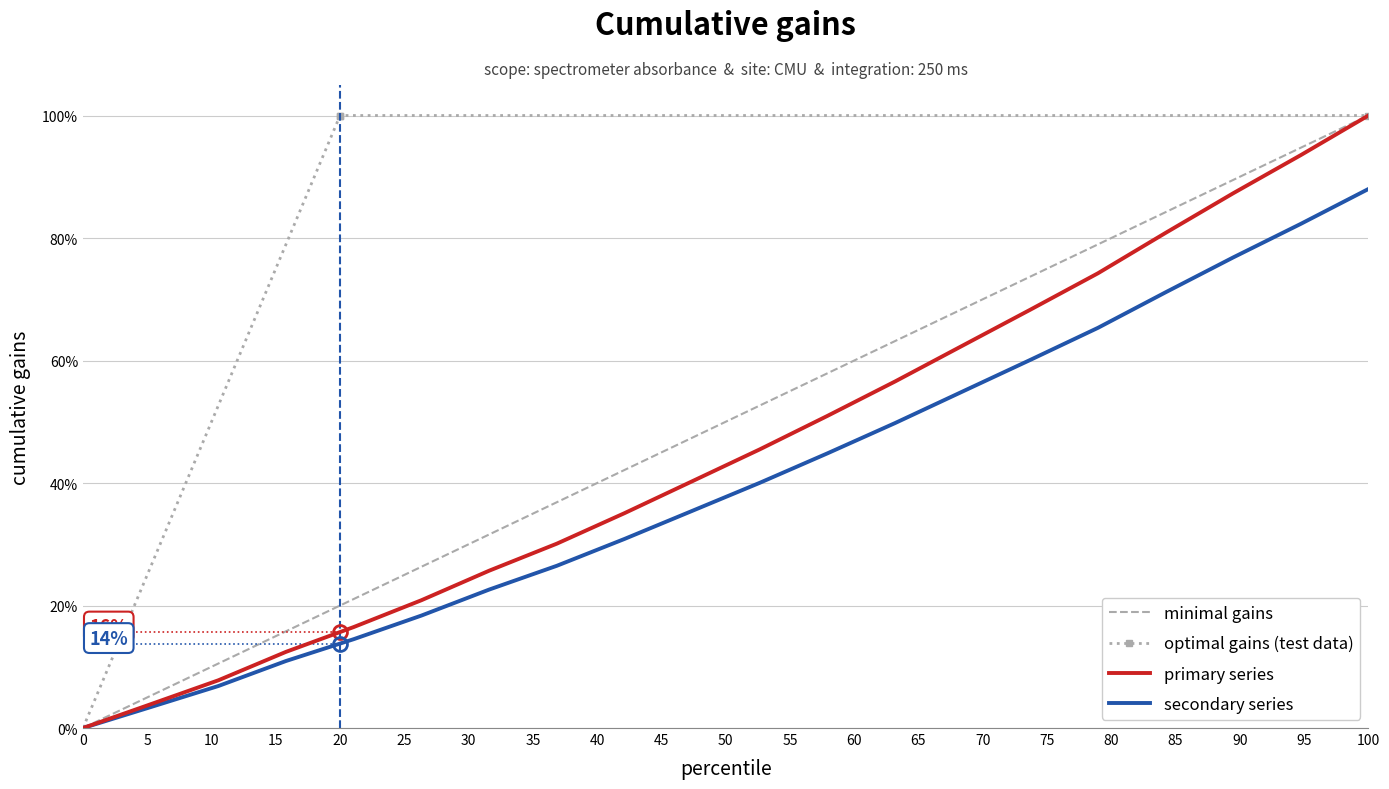

How many values are above zero?

19